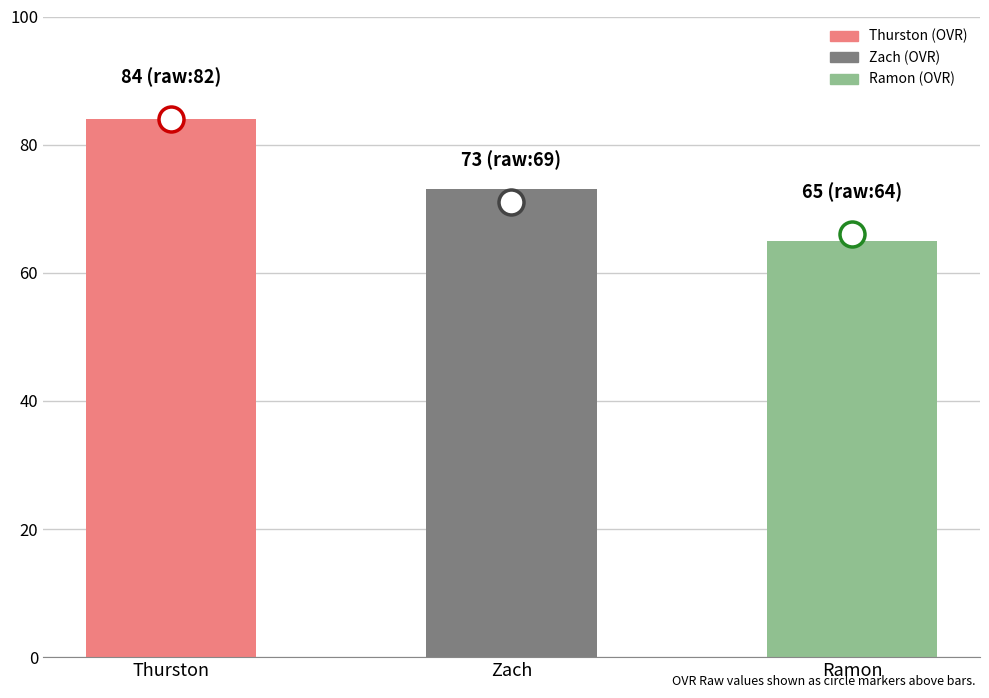

What is the label of the 3rd bar from the right?

Thurston